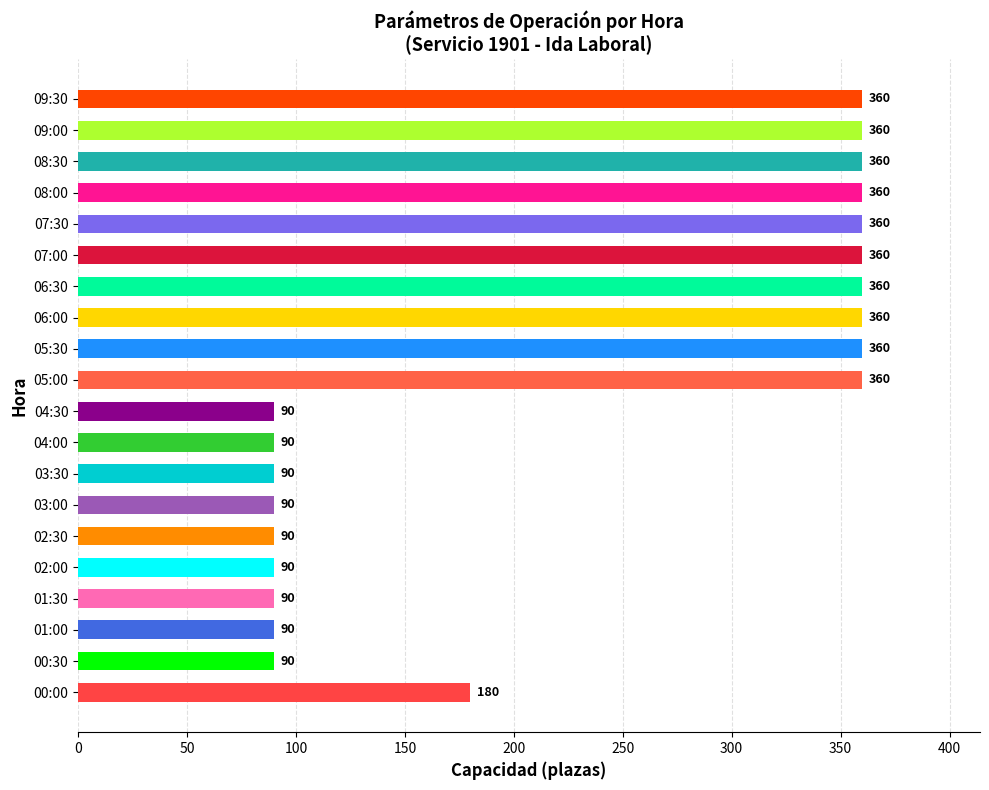

Which has a higher value, 01:00 or 00:00?

00:00